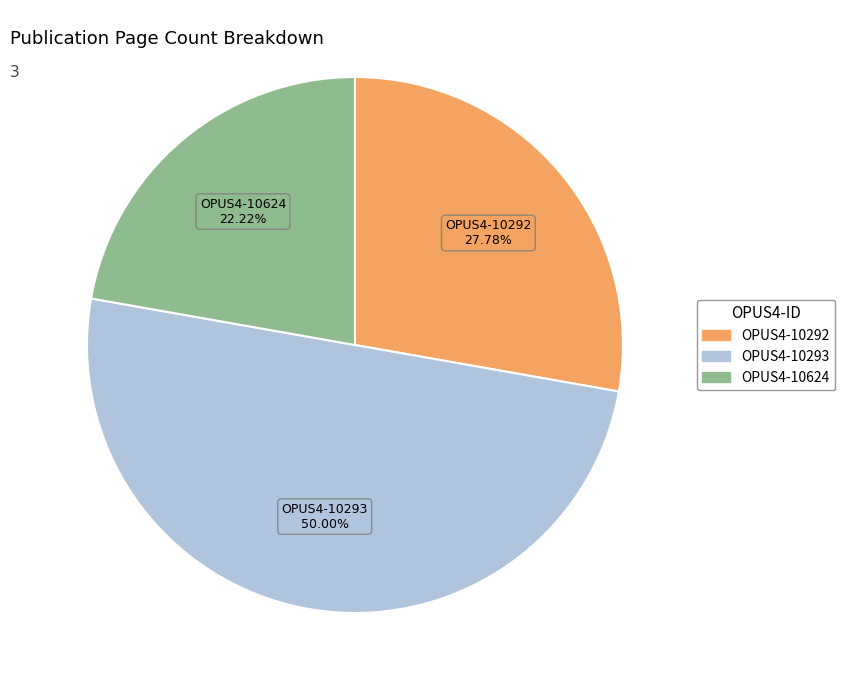

Does OPUS4-10292 represent more than half of the total?

No